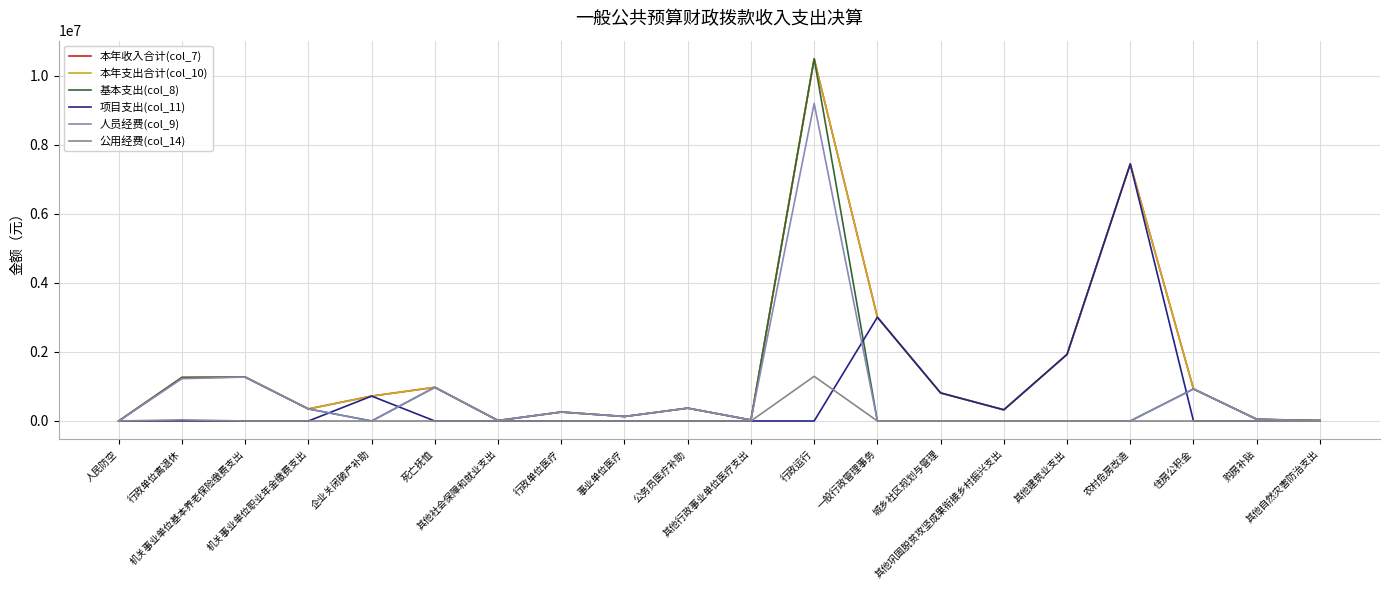

Is the value of 公用经费(col_14) at 农村危房改造 greater than the value of 项目支出(col_11) at 其他建筑业支出?

No